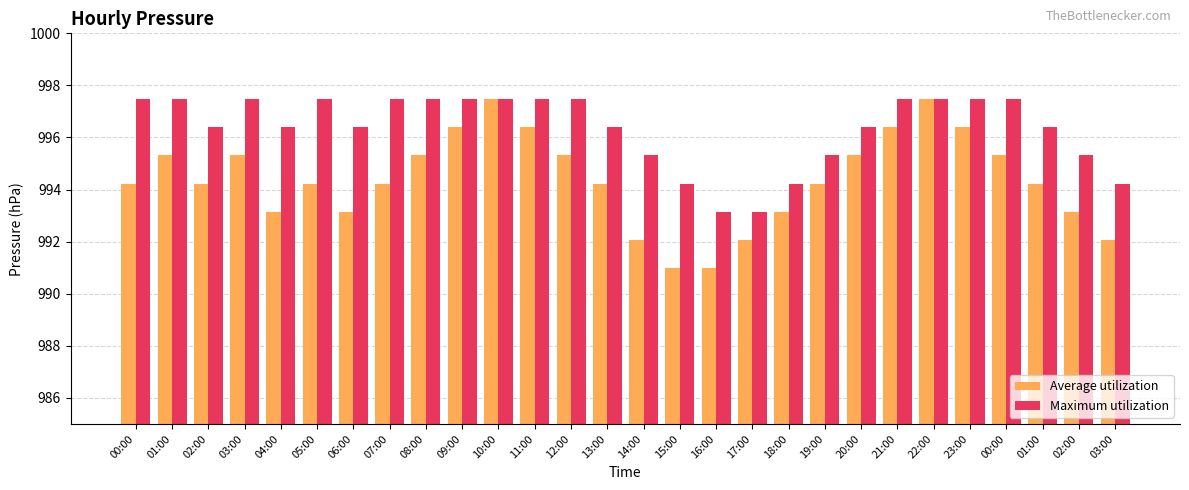

At which category does the chart reach its minimum across all series?

16:00